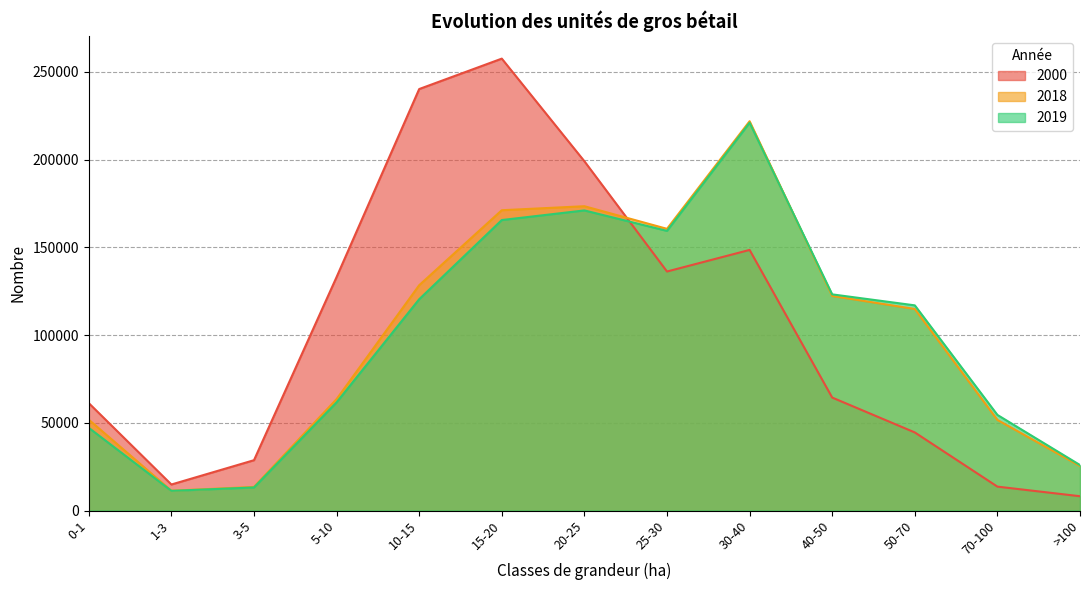

At how many categories does at least one series exceed 98036?

8